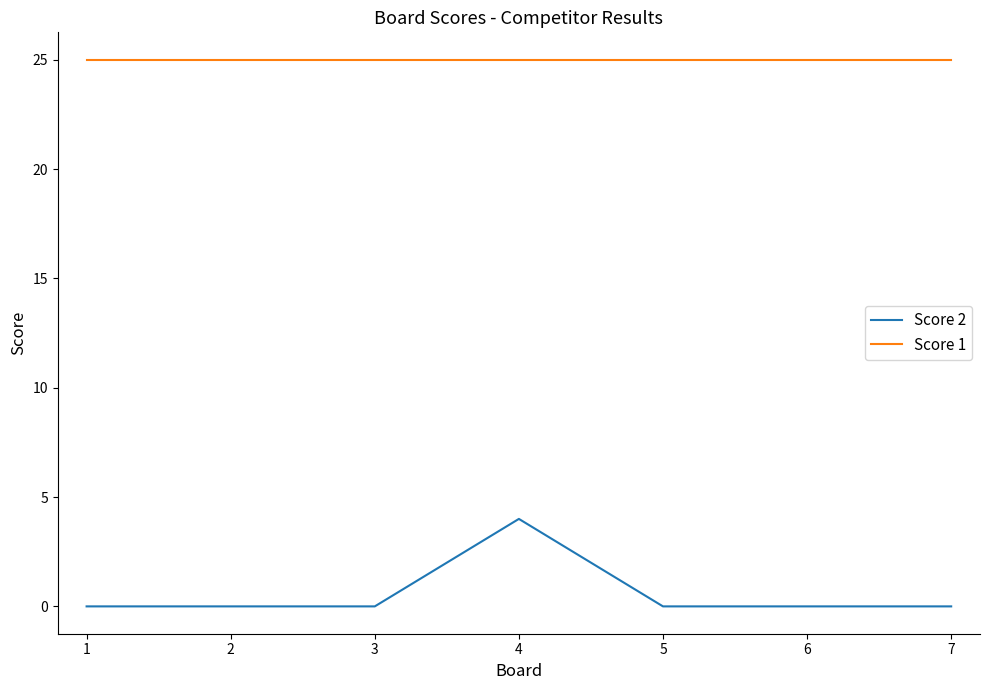

True or false: Score 2 and Score 1 intersect in this chart.

False